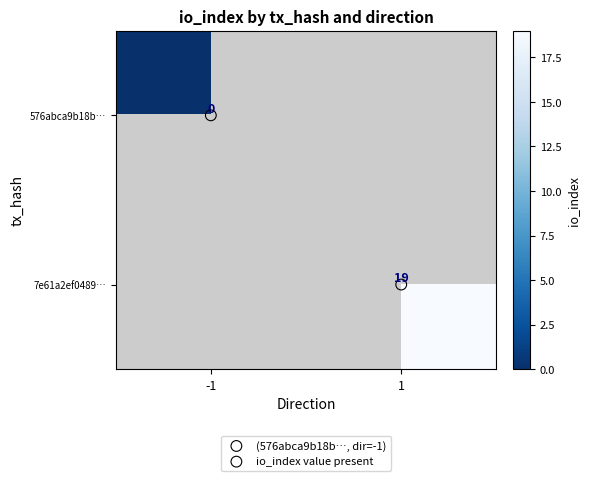

Between -1 and 1, which is larger?

1